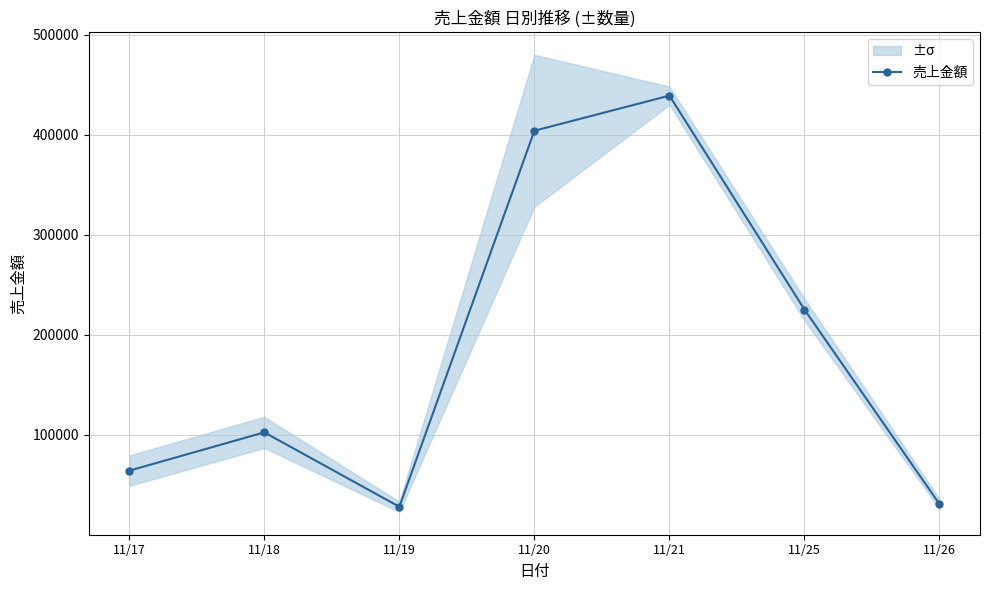

Rank the categories by value from highest to lowest.

11/21, 11/20, 11/25, 11/18, 11/17, 11/26, 11/19